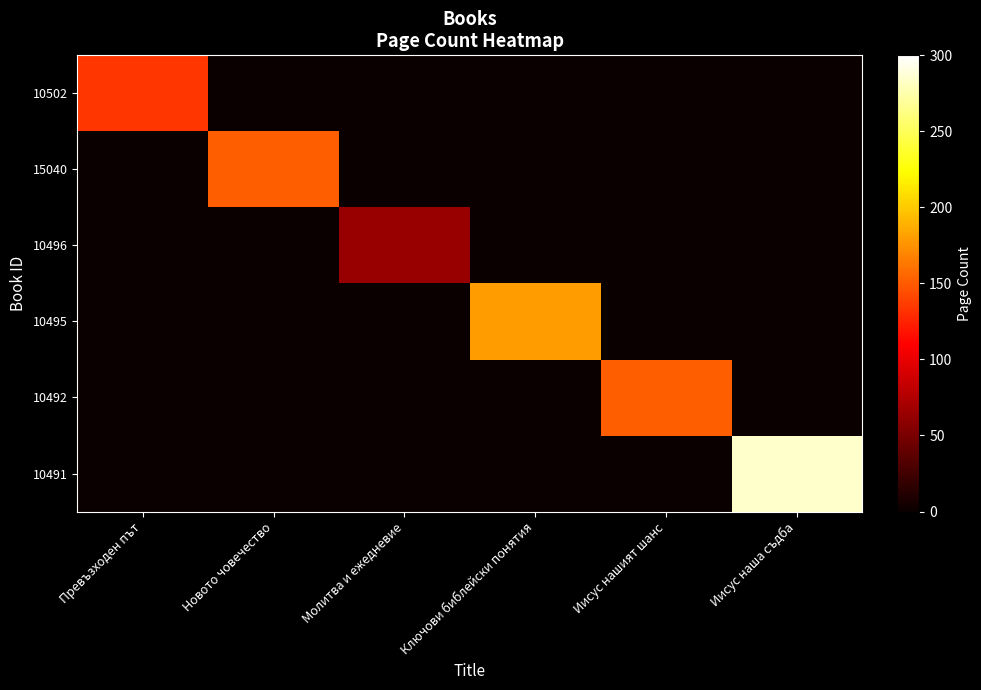

Reading left to right, what are all the values shown in this chart?

10502: Превъзходен път=134	Новото човечество=0	Молитва и ежедневие=0	Ключови библейски понятия=0	Иисус нашият шанс=0	Иисус наша съдба=0
15040: Превъзходен път=0	Новото човечество=152	Молитва и ежедневие=0	Ключови библейски понятия=0	Иисус нашият шанс=0	Иисус наша съдба=0
10496: Превъзходен път=0	Новото човечество=0	Молитва и ежедневие=64	Ключови библейски понятия=0	Иисус нашият шанс=0	Иисус наша съдба=0
10495: Превъзходен път=0	Новото човечество=0	Молитва и ежедневие=0	Ключови библейски понятия=180	Иисус нашият шанс=0	Иисус наша съдба=0
10492: Превъзходен път=0	Новото човечество=0	Молитва и ежедневие=0	Ключови библейски понятия=0	Иисус нашият шанс=152	Иисус наша съдба=0
10491: Превъзходен път=0	Новото човечество=0	Молитва и ежедневие=0	Ключови библейски понятия=0	Иисус нашият шанс=0	Иисус наша съдба=284